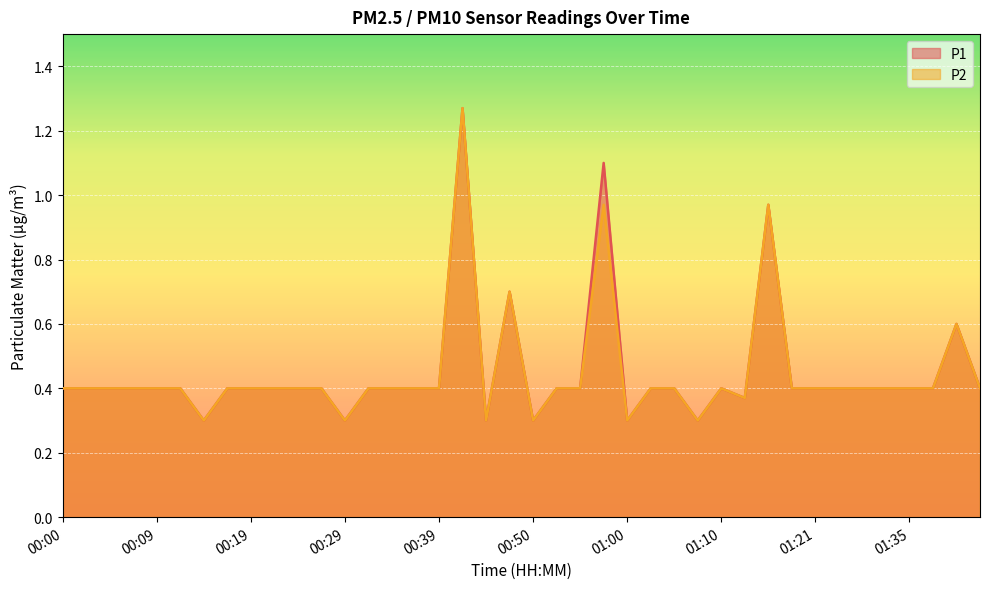

Rank the series by their maximum value, from lowest to highest.

P1, P2